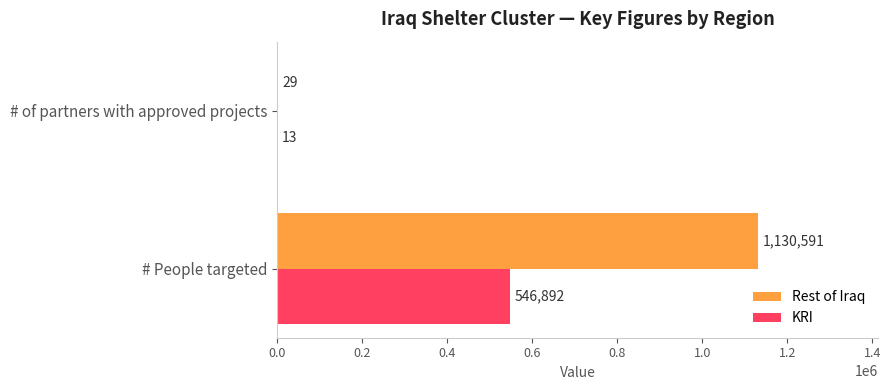

What is the sum of all KRI values?

546905